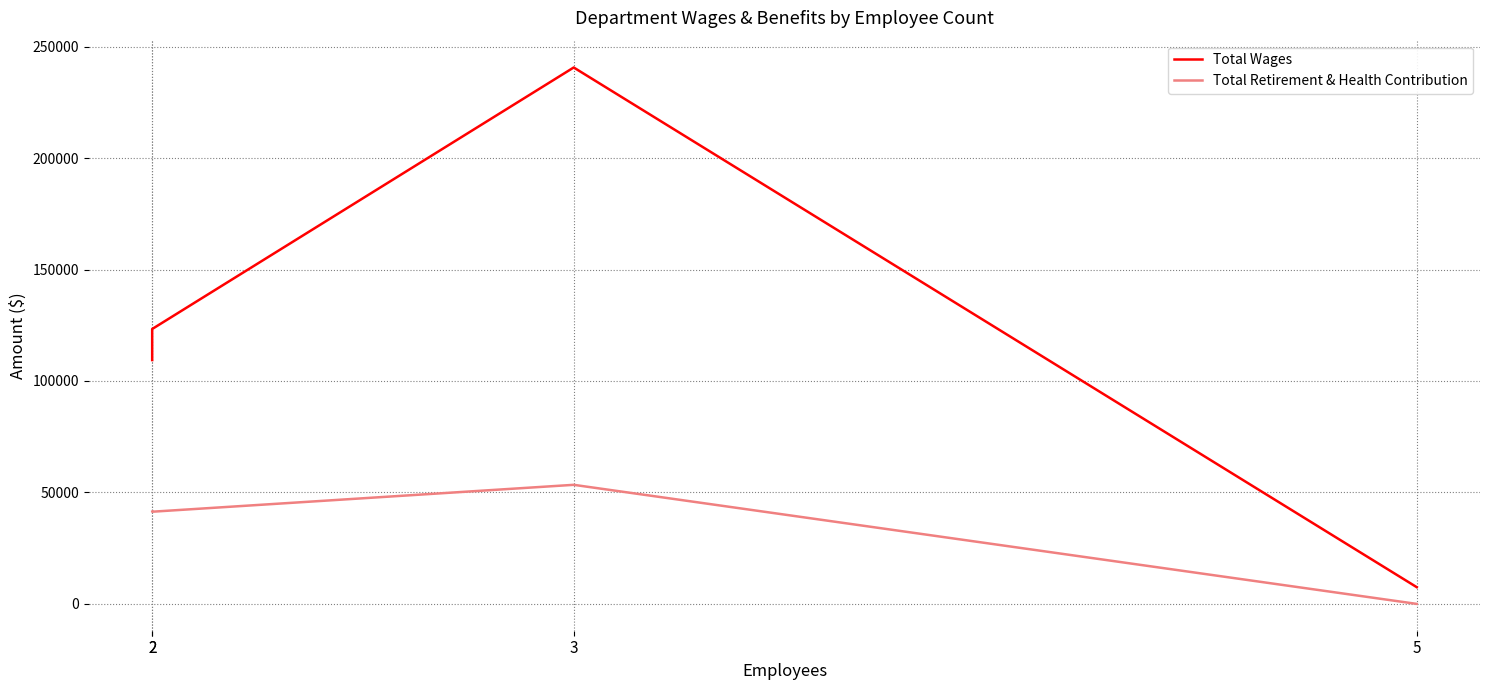

How many values in the Total Retirement & Health Contribution series exceed 41352?

1